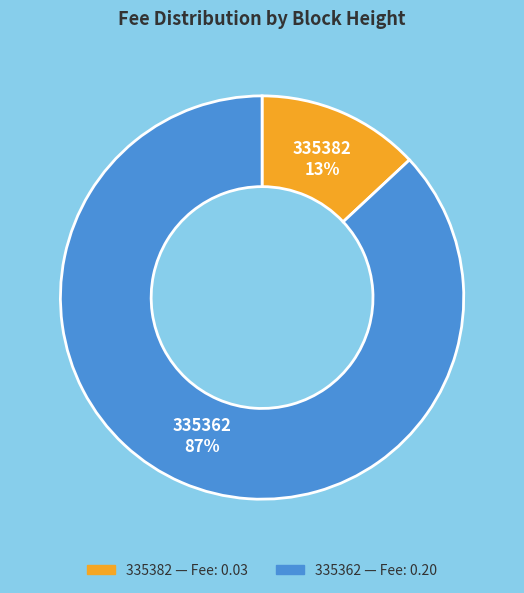

Which category has the smallest portion of the pie?

335382